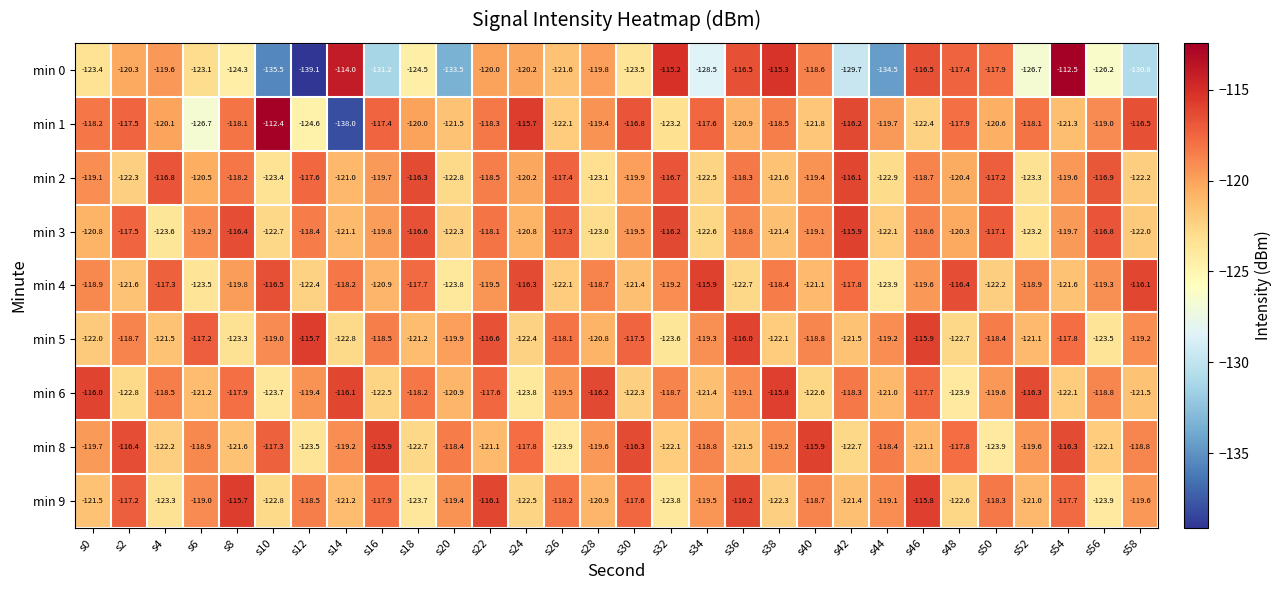

What is the difference between the maximum and second lowest values in the min 6 series?

8.0